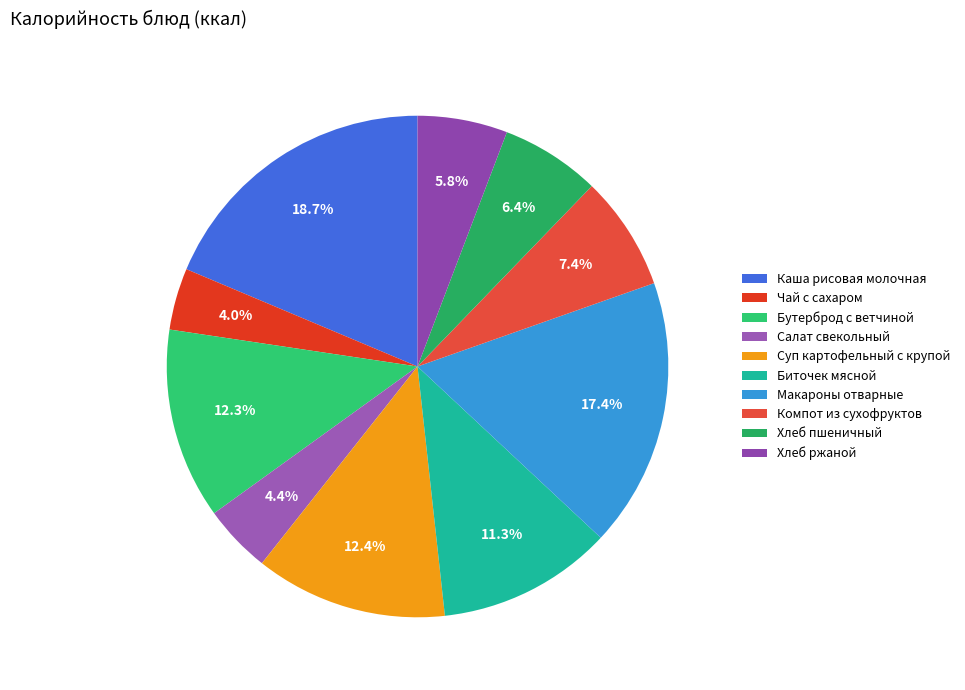

What percentage is the Каша рисовая молочная slice, to the nearest percent?

19%